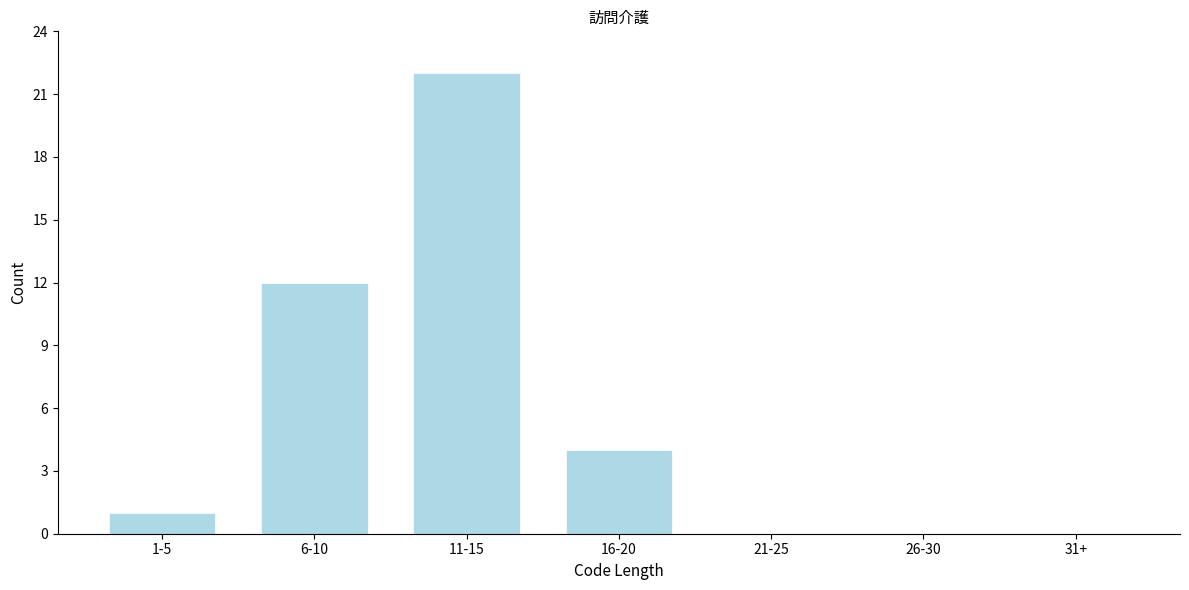

Reading right to left, extract all data points from this chart.

31+=0	26-30=0	21-25=0	16-20=4	11-15=22	6-10=12	1-5=1